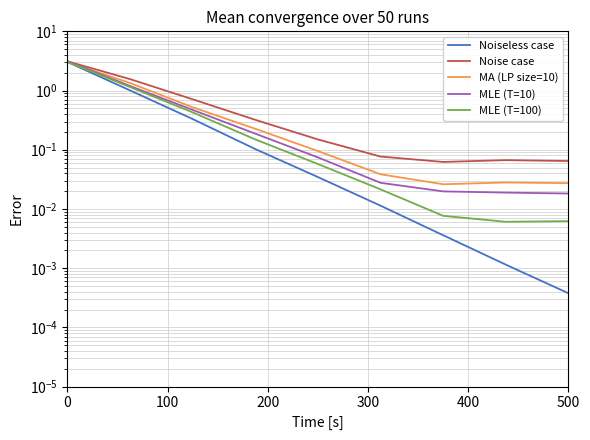

Is this an area chart (filled region under the line)?

No